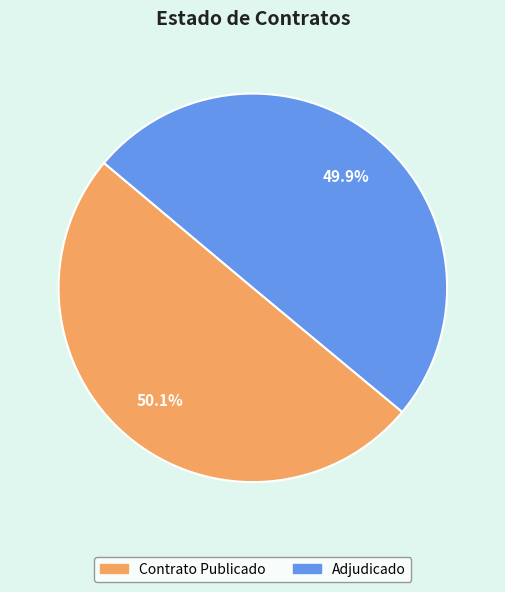

Is there any slice that represents more than half of the pie?

Yes